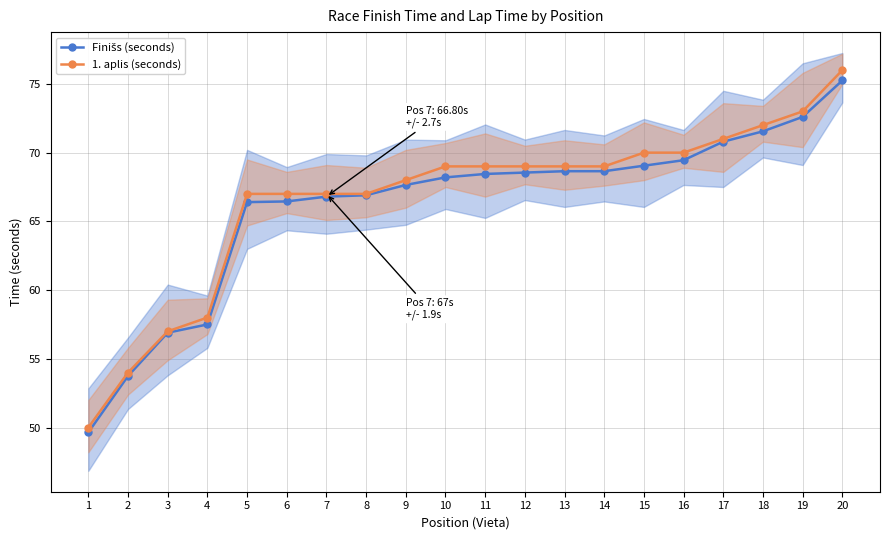

Reading left to right, transcribe all the data shown in this chart.

Finišs (seconds): 49.6	53.8	56.9	57.5	66.4	66.5	66.8	66.9	67.7	68.2	68.5	68.5	68.7	68.7	69.0	69.5	70.8	71.5	72.6	75.2
1. aplis (seconds): 50.0	54.0	57.0	58.0	67.0	67.0	67.0	67.0	68.0	69.0	69.0	69.0	69.0	69.0	70.0	70.0	71.0	72.0	73.0	76.0